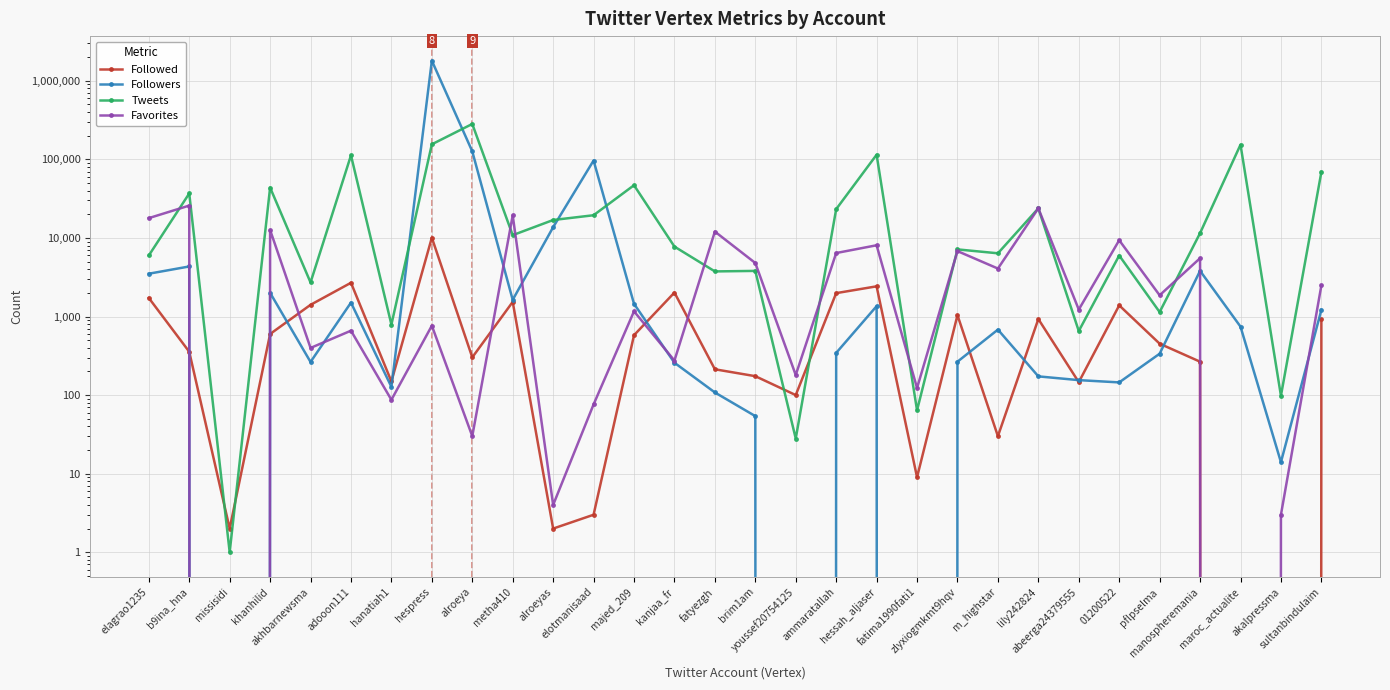

At which label is Followers closest to 900464?

alroeya